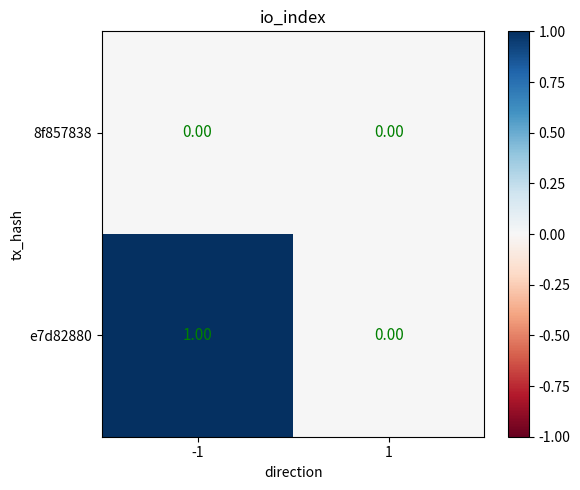

Rank the series by their average value, from lowest to highest.

8f857838, e7d82880